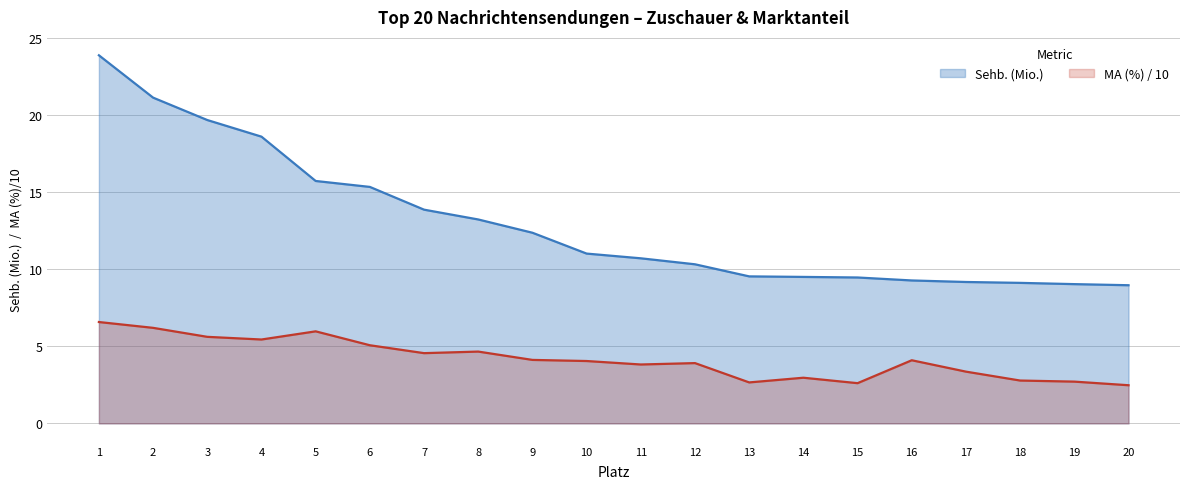

Reading left to right, what are all the values shown in this chart?

Sehb. (Mio.): 1=23.9	2=21.1	3=19.7	4=18.6	5=15.7	6=15.4	7=13.9	8=13.2	9=12.4	10=11.0	11=10.7	12=10.3	13=9.5	14=9.5	15=9.5	16=9.3	17=9.2	18=9.1	19=9.0	20=9.0
MA (%): 1=6.6	2=6.2	3=5.6	4=5.4	5=6.0	6=5.1	7=4.6	8=4.7	9=4.1	10=4.0	11=3.8	12=3.9	13=2.7	14=3.0	15=2.6	16=4.1	17=3.4	18=2.8	19=2.7	20=2.5